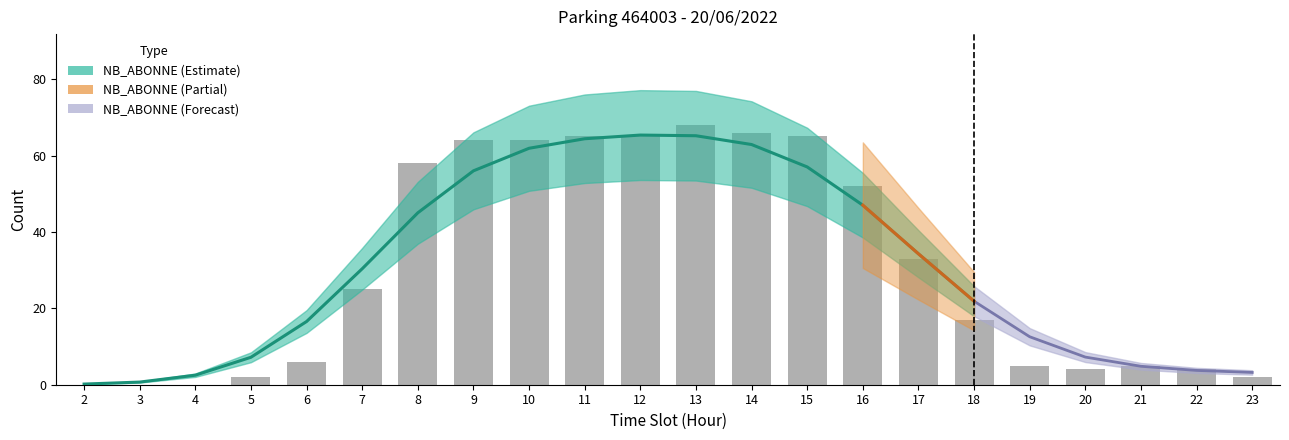

Rank the categories by value from lowest to highest.

2, 3, 4, 5, 23, 20, 22, 19, 21, 6, 18, 7, 17, 16, 8, 9, 10, 11, 12, 15, 14, 13